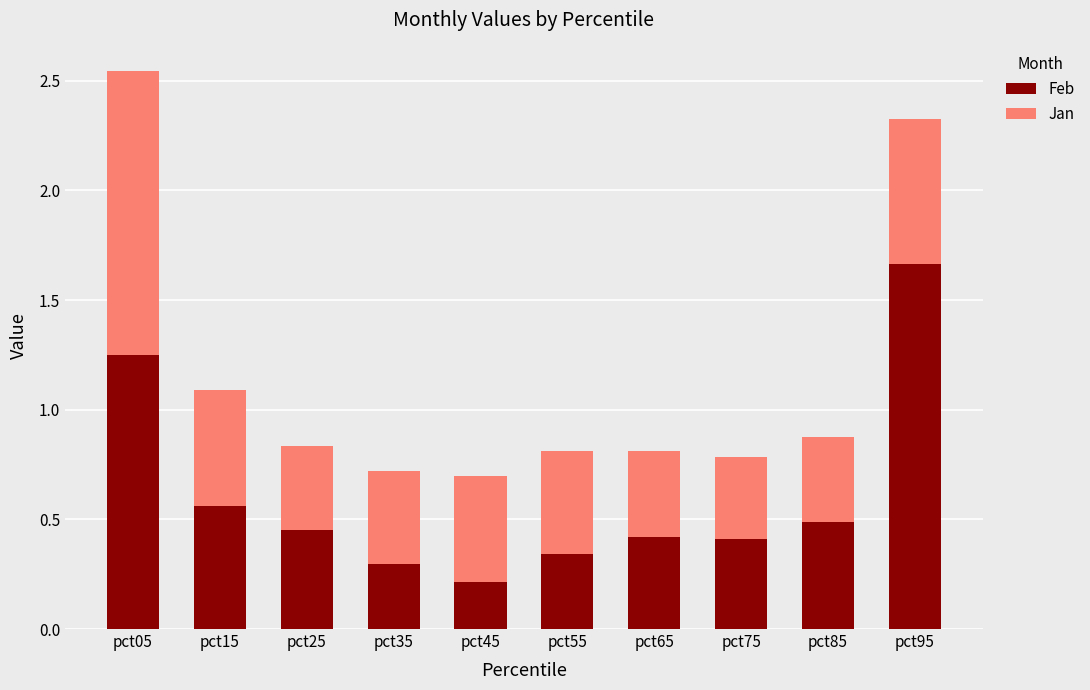

At which category is the sum across all series the highest?

pct05